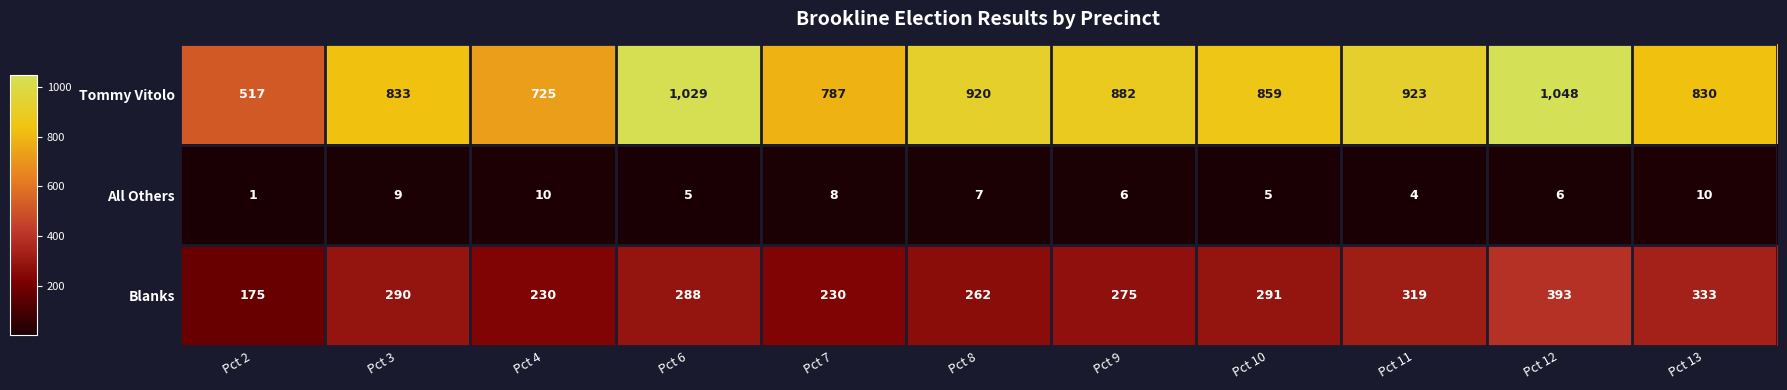

Between Pct 9 and Pct 13, which series saw the biggest shift?

Blanks